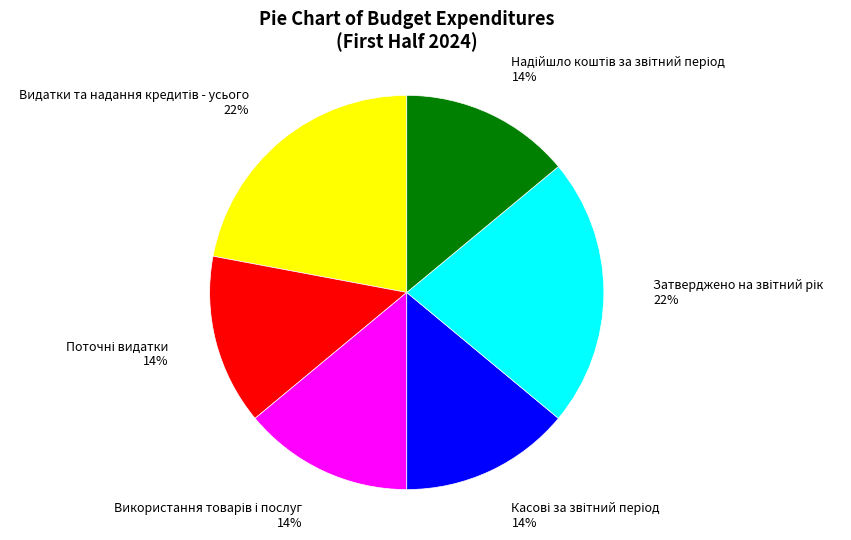

To the nearest percent, what is the average slice percentage?

17%